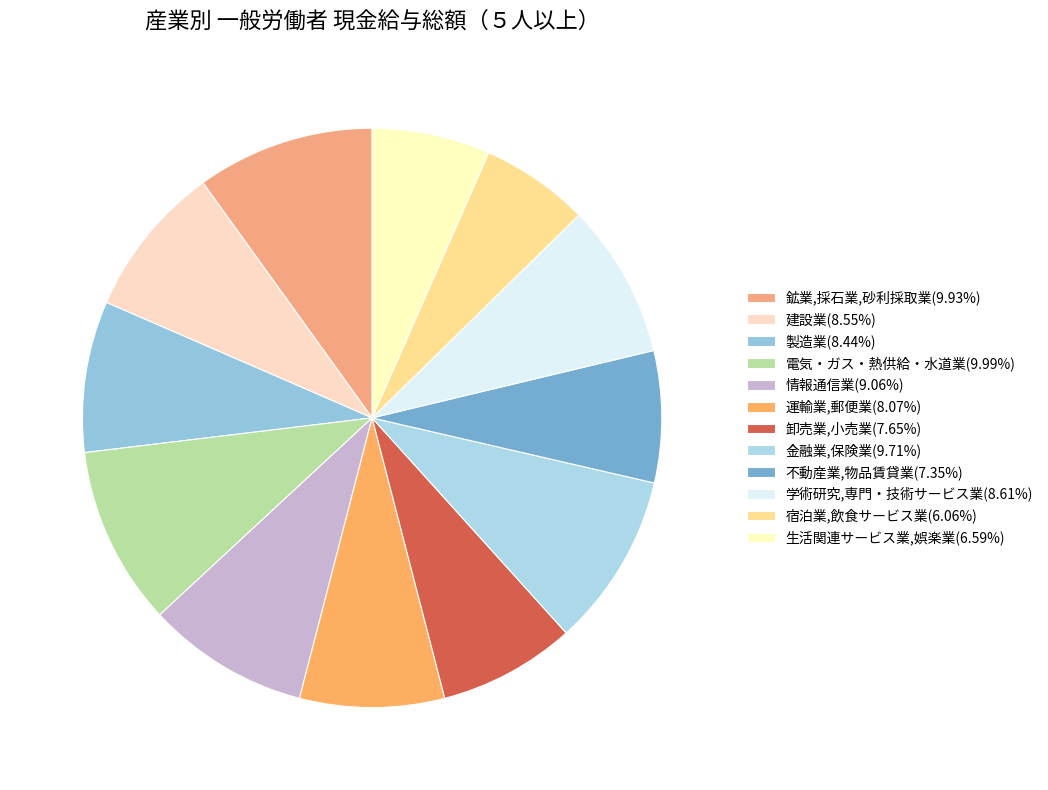

Count the number of slices in the pie.

12